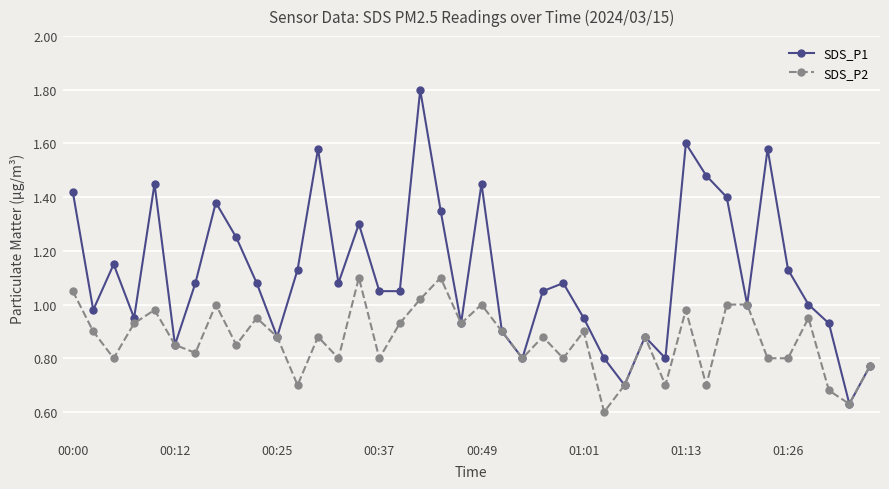

True or false: SDS_P2 has more than 1 points higher than both neighbors.

True